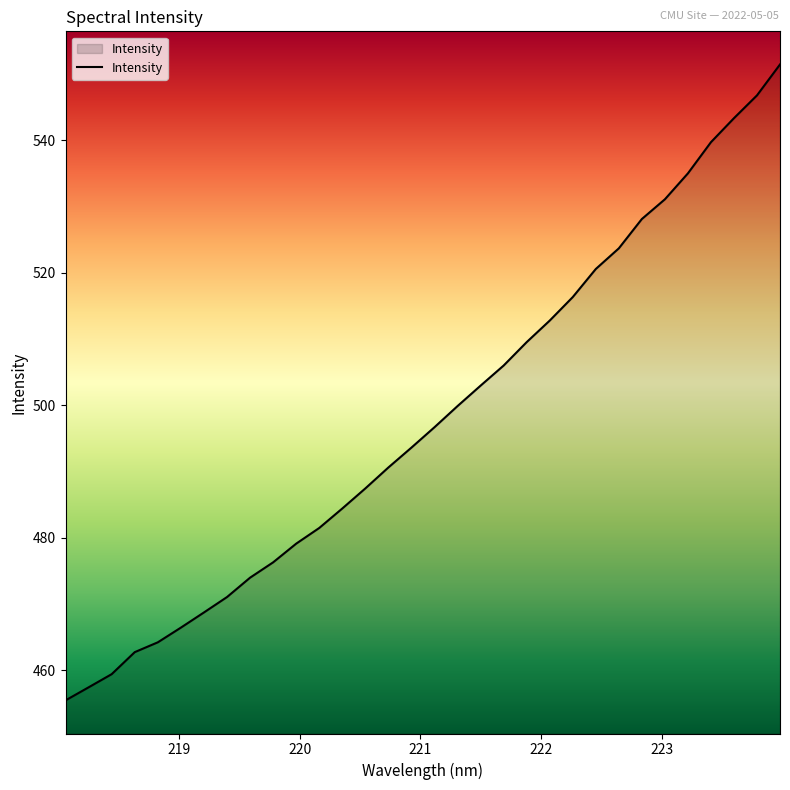

How many distinct data groups are displayed?

1